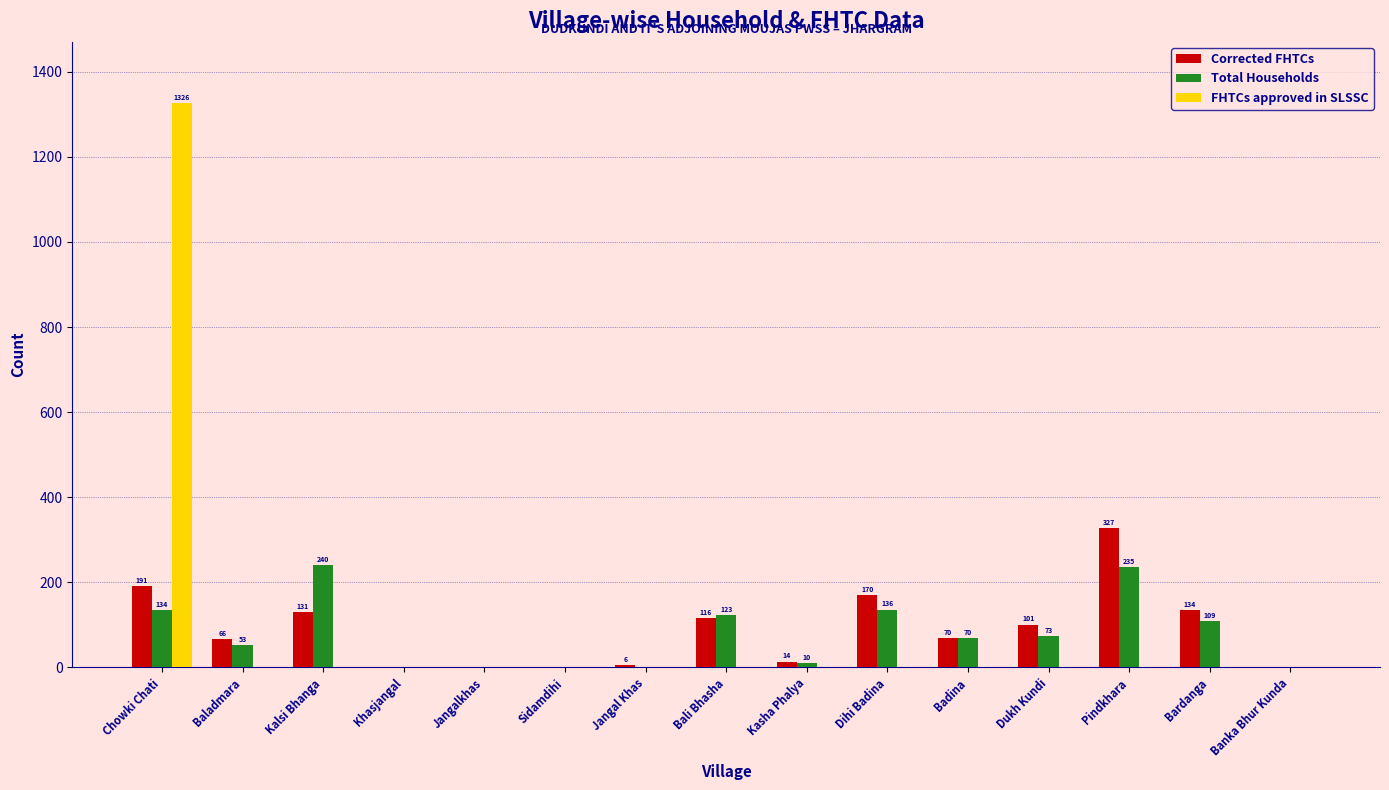

Which series changed the most between Khasjangal and Dihi Badina?

Corrected FHTCs